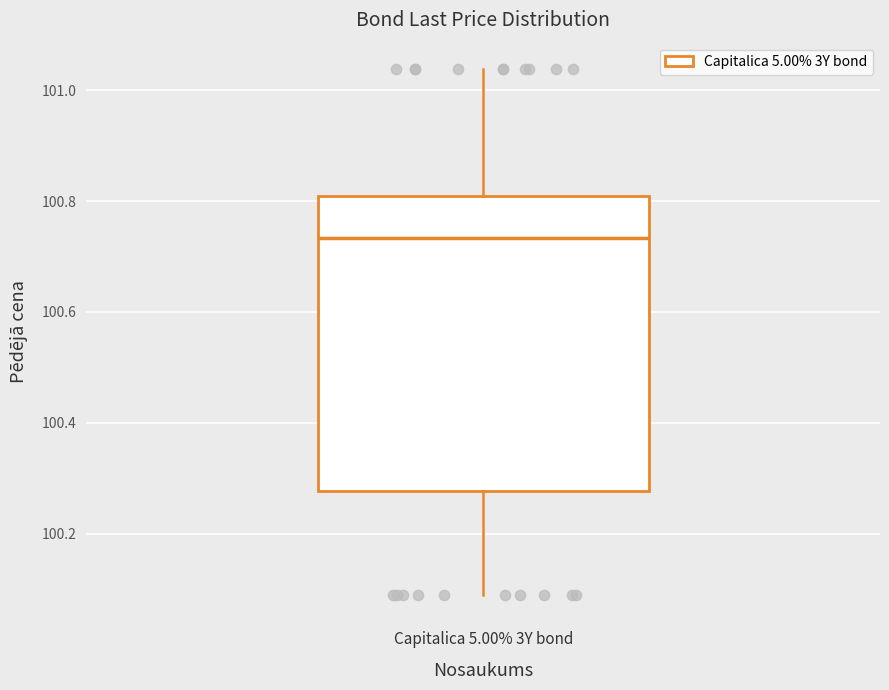

Where is the upper edge of the box for Capitalica 5.00% 3Y bond on the y-axis? The values are not printed on the chart, so give them approximately, as read against the axis.

100.80